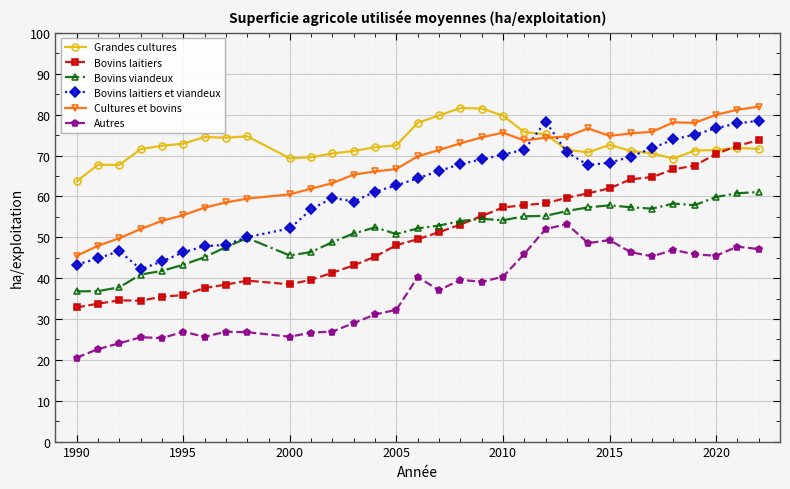

What is the maximum value for Autres?

53.2